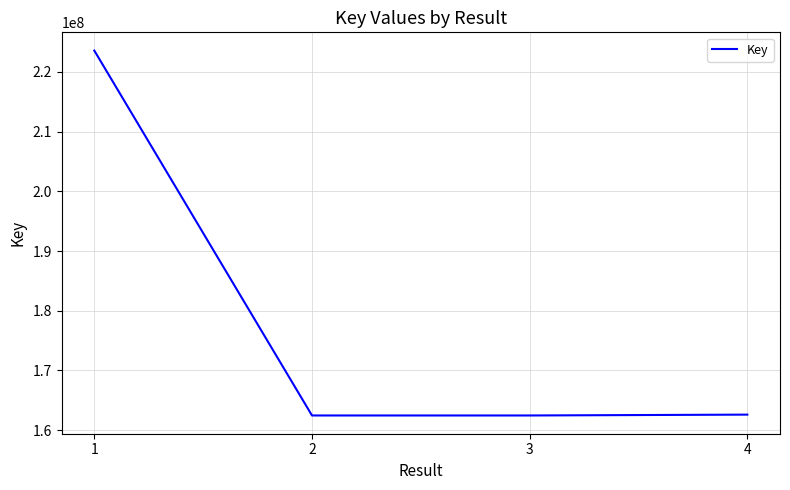

What is the maximum value shown in the chart?

223574793